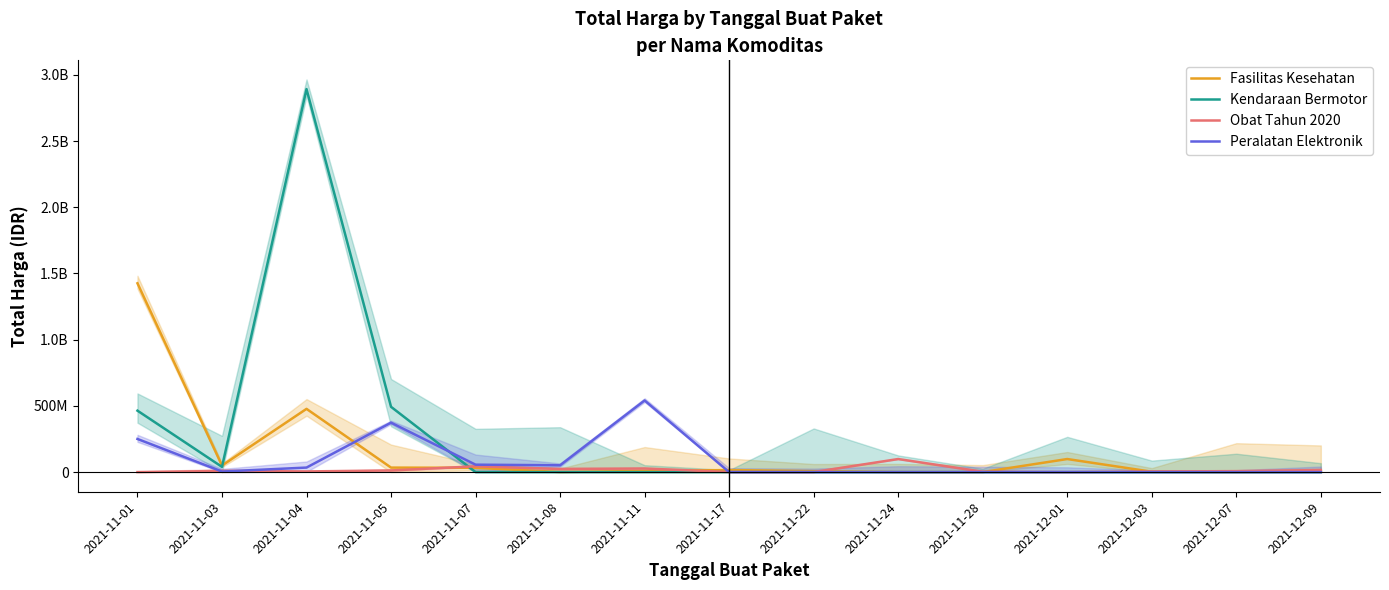

What is the total value across all series at 2021-11-24?

99106170